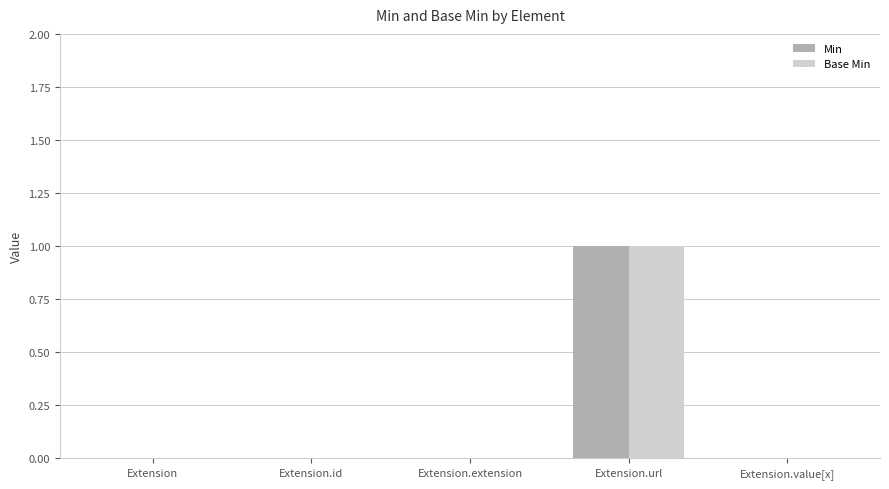

Which category has the highest value across all series?

Extension.url